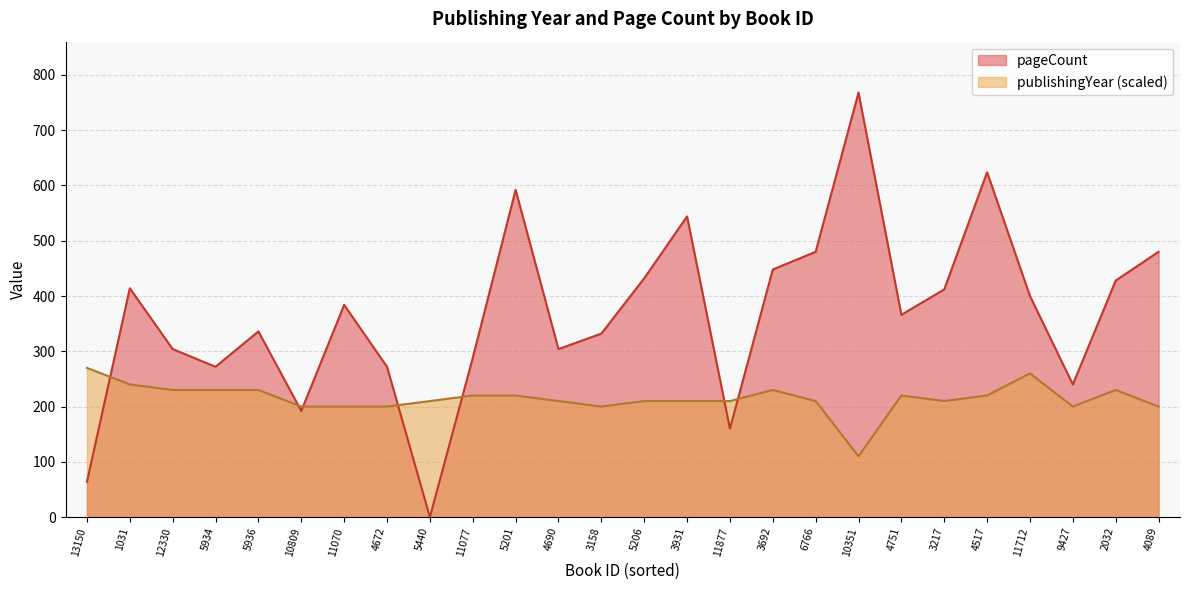

Which series has the largest total across all categories?

pageCount